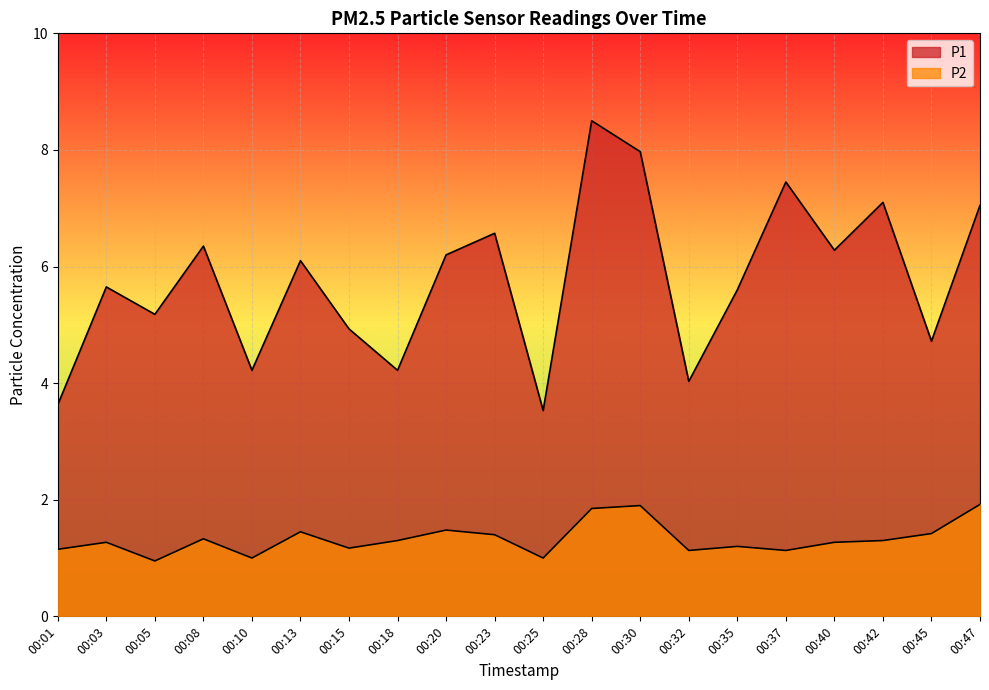

Which series has the widest spread of values?

P1